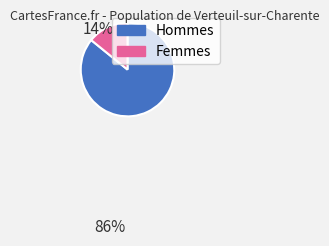

How many segments does this pie chart have?

2